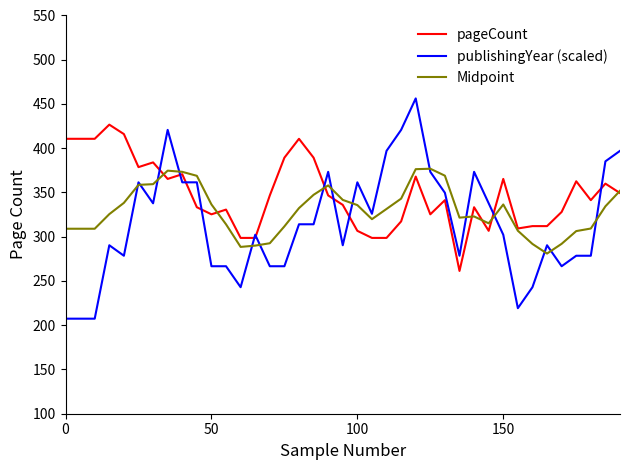

Which series has the largest total across all categories?

pageCount